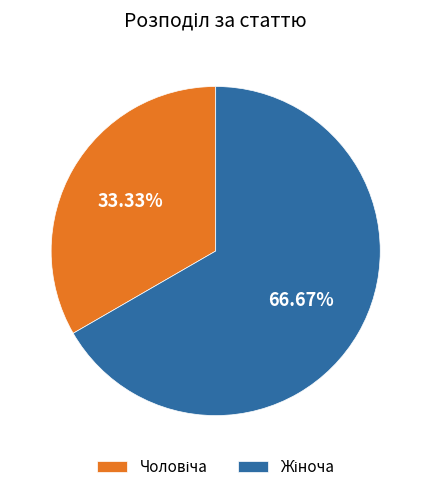

Is there any slice that represents more than half of the pie?

Yes